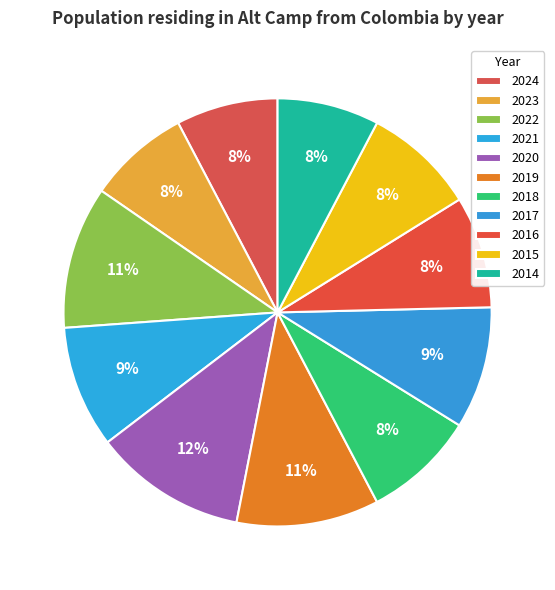

What is the total percentage of 2024 and 2015?

16.2%